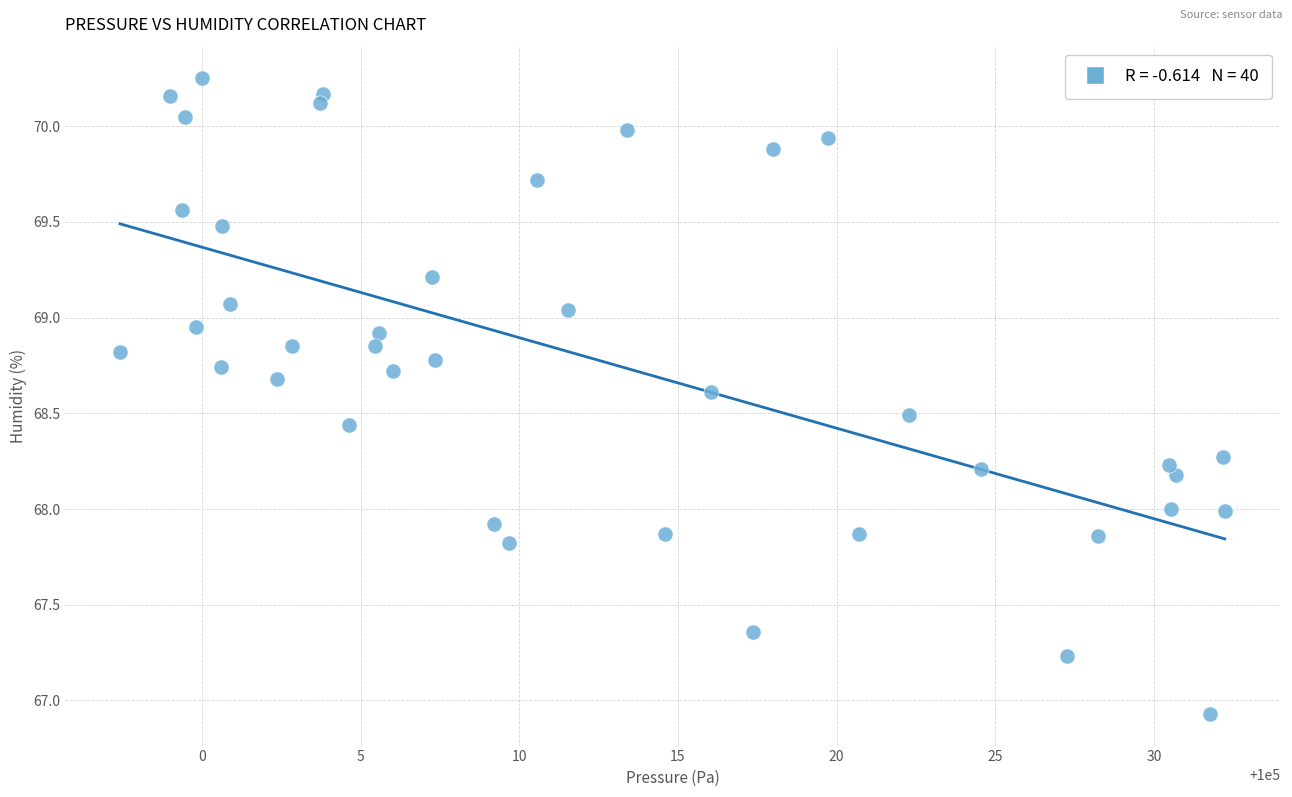

What is the range of Y values (max minus min)?

3.3